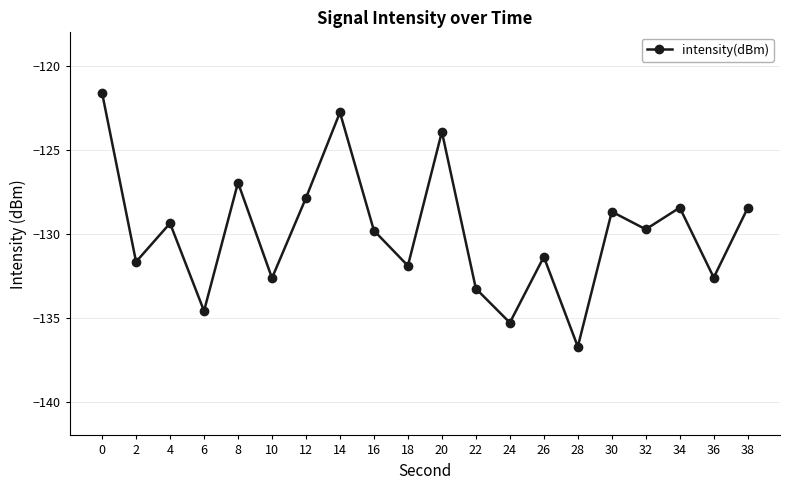

What is the value of the 11th point from the left?

-123.9